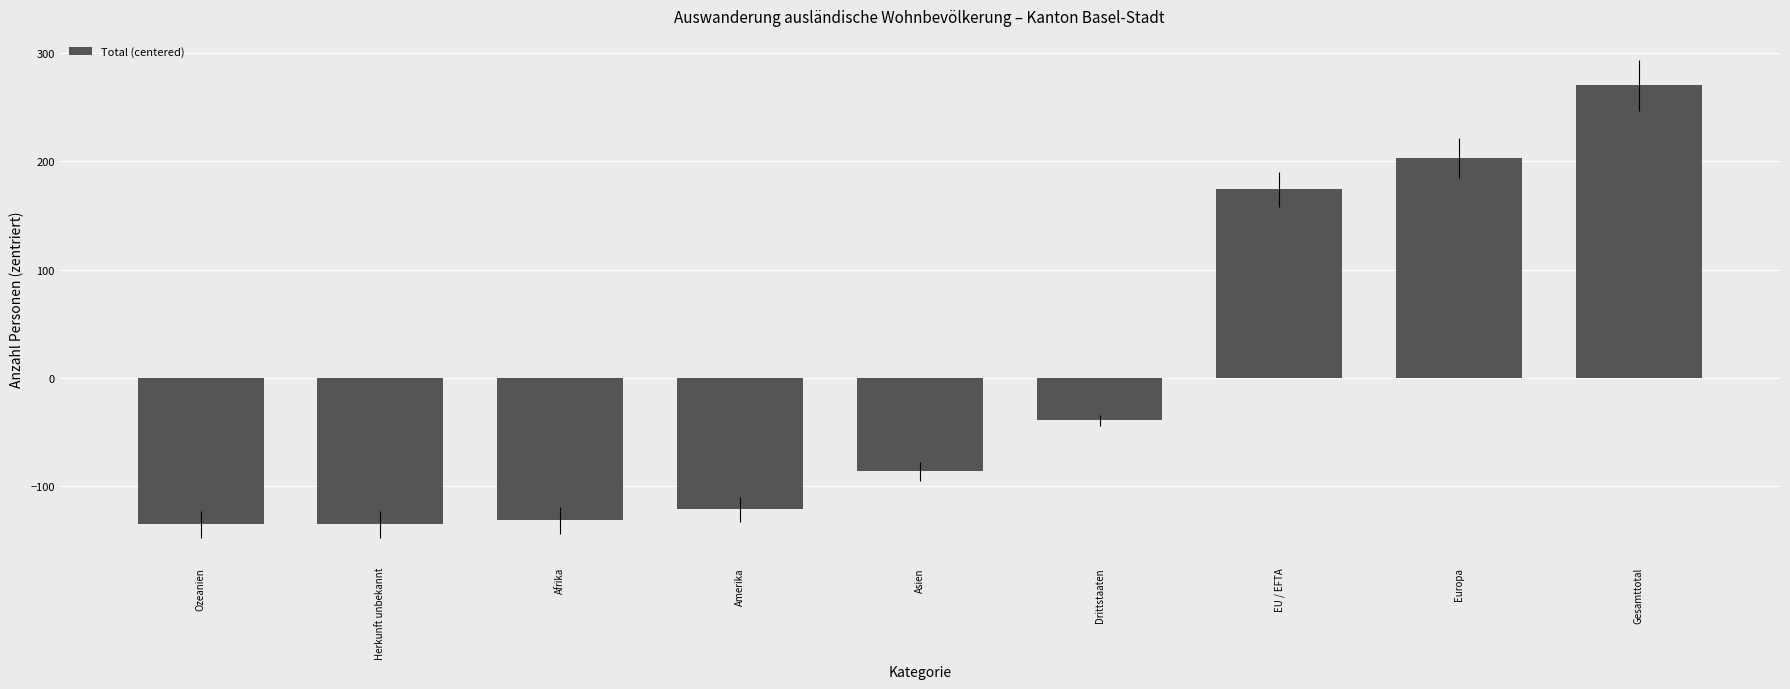

The value at Herkunft unbekannt is -223. True or false?

False